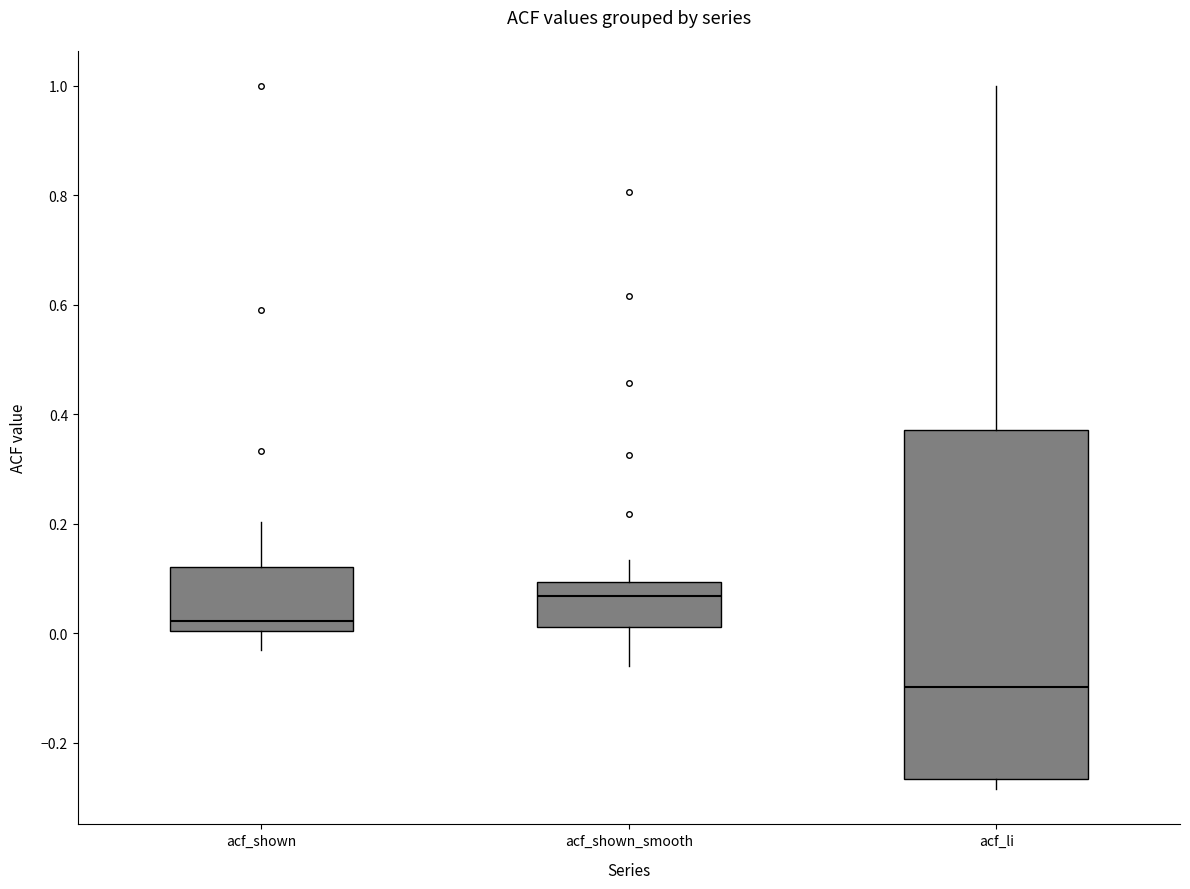

Comparing the boxes themselves (not the whiskers), which one is the tallest?

acf_li